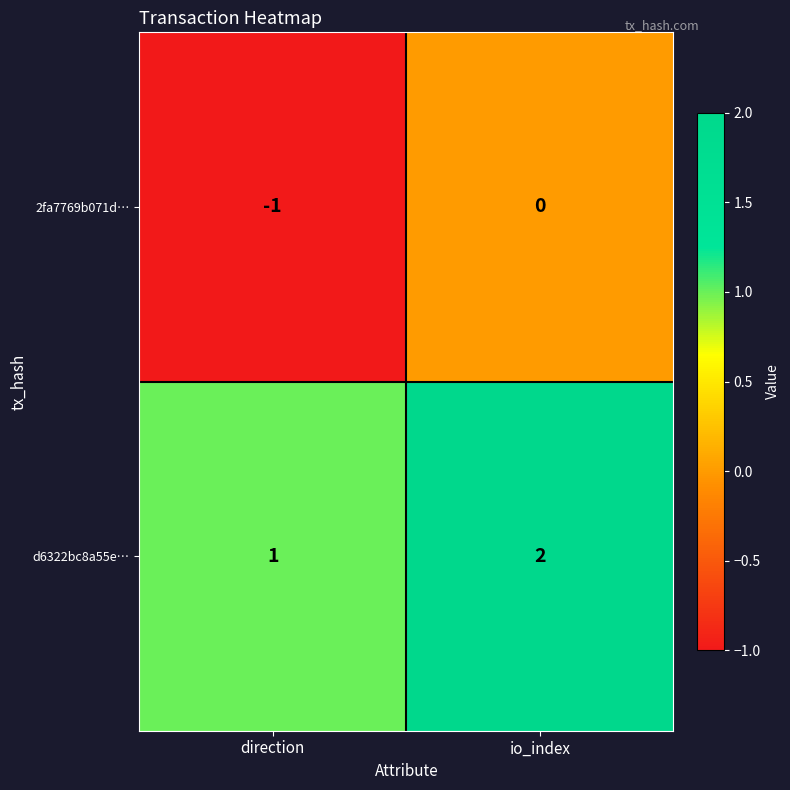

Where is 2fa7769b071d… nearest to the value 0?

io_index